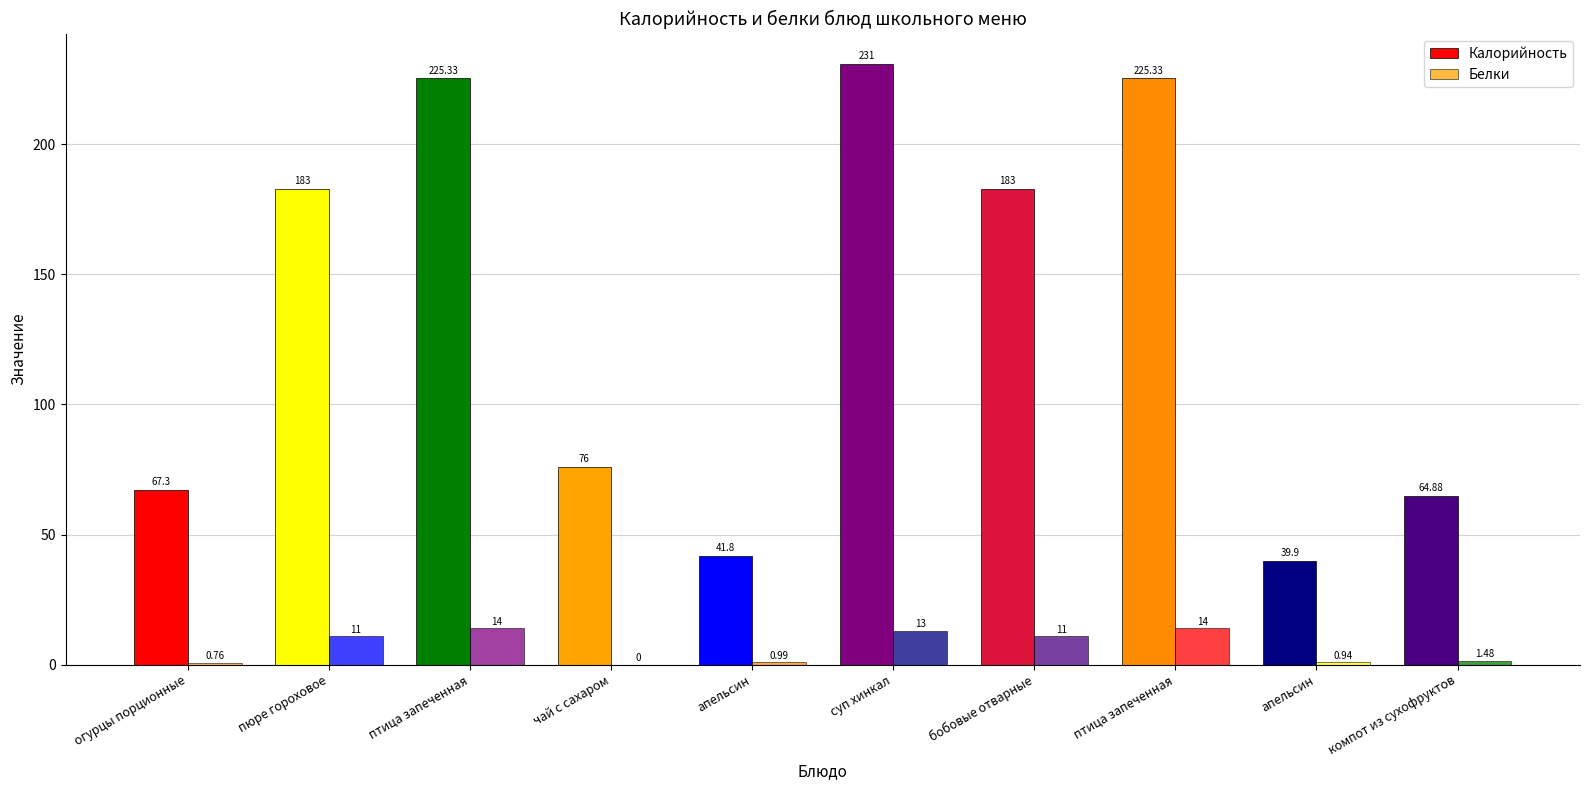

Which series has the largest total across all categories?

Калорийность